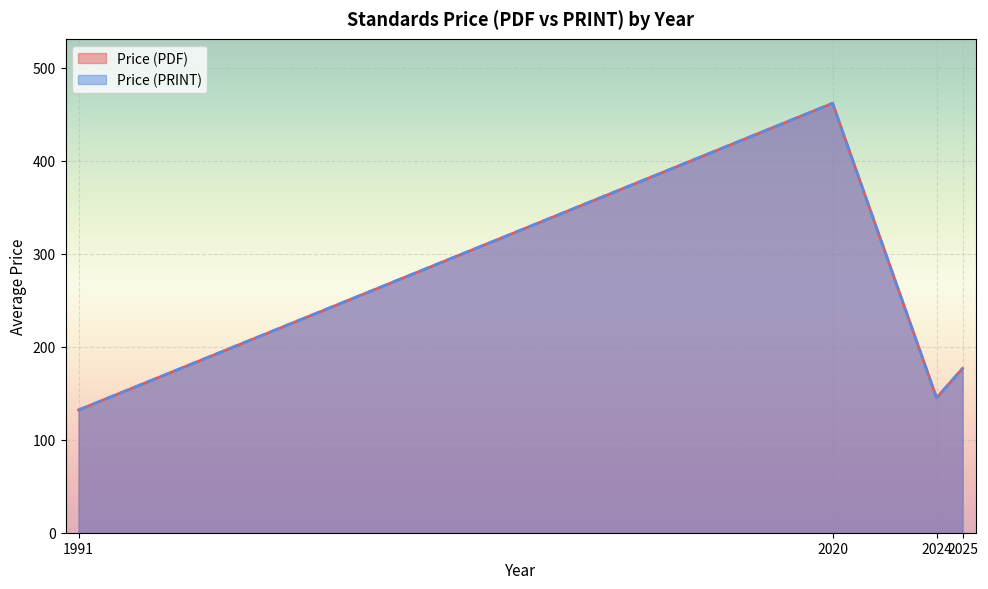

Does the chart display data point markers on the line(s)?

No